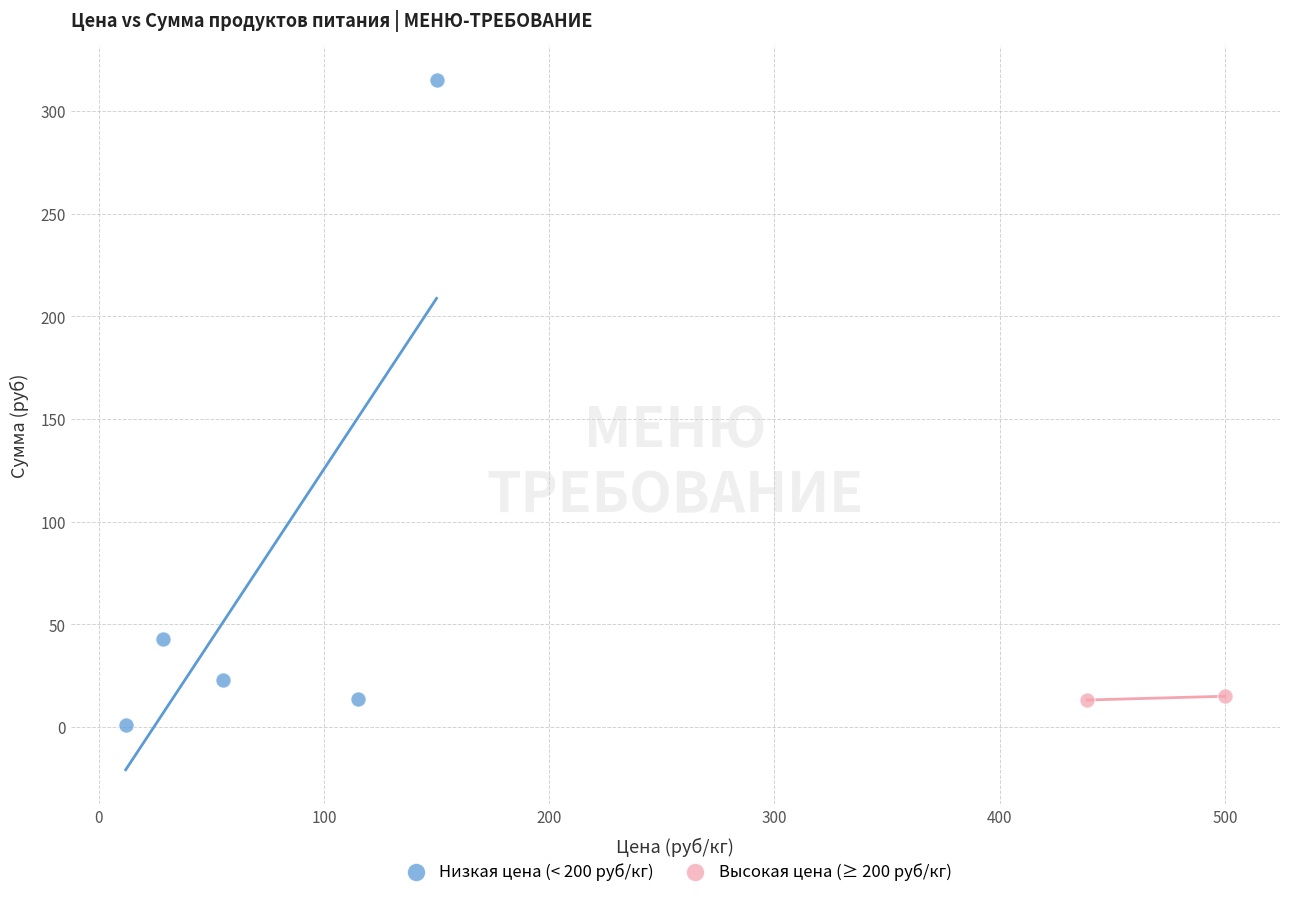

Which series reaches the minimum Y coordinate?

Низкая цена (< 200 руб/кг)